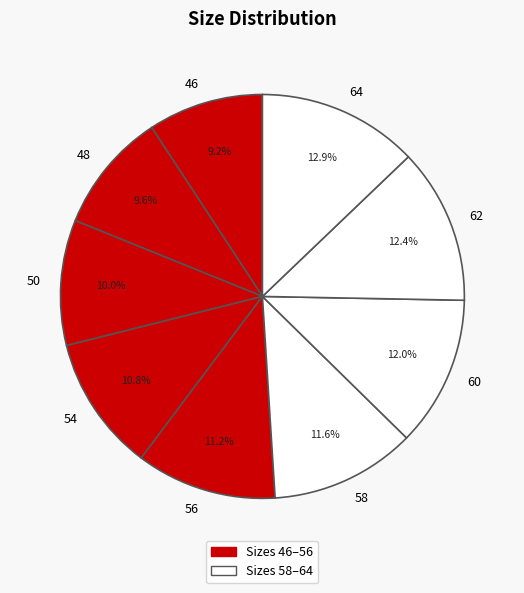

The 56 slice represents 23% of the pie. True or false?

False